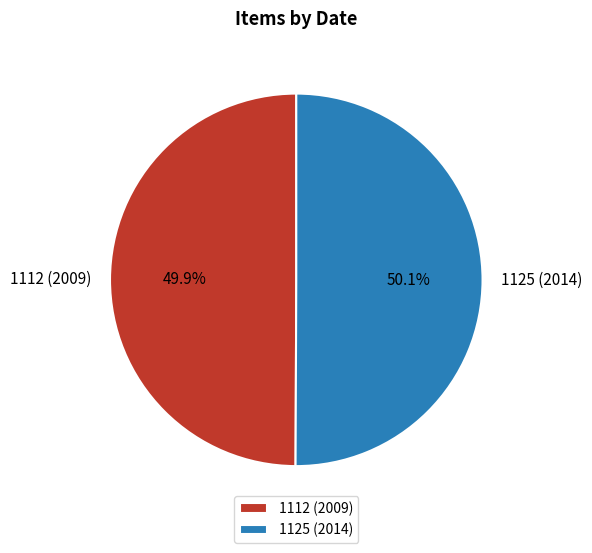

To the nearest percent, what is the combined percentage of 1125 (2014) and 1112 (2009)?

100%